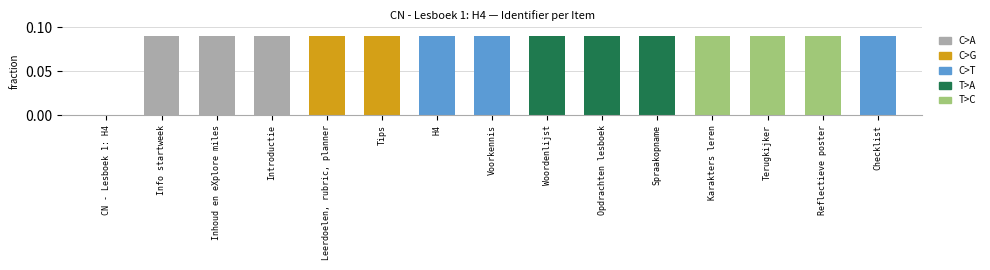

True or false: the data shows 0.0 at Leerdoelen, rubric, planner.

False